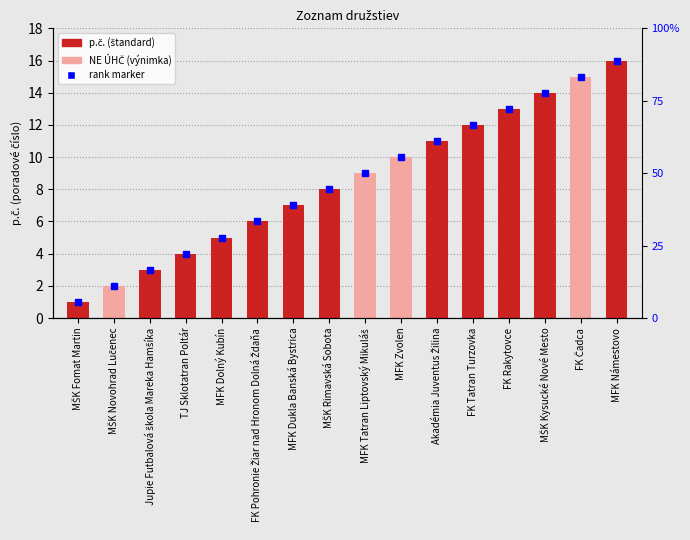

True or false: the data shows 9 at MFK Tatran Liptovský Mikuláš.

True